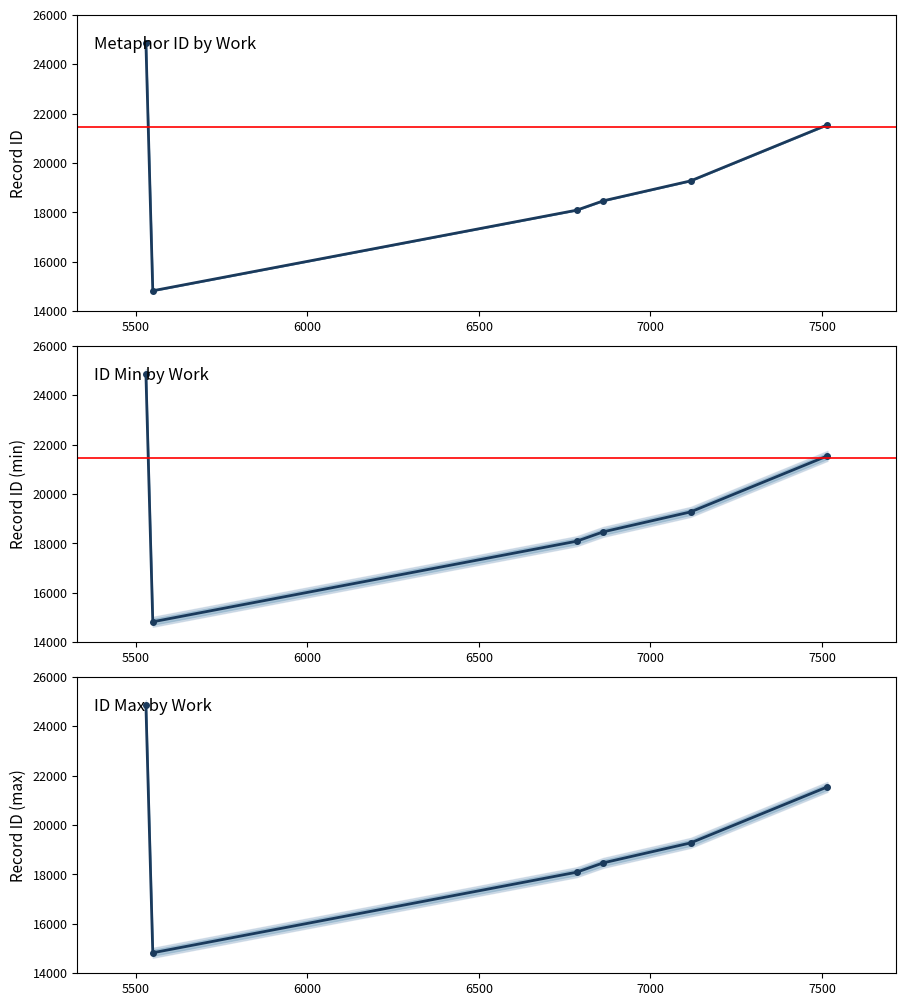

What is the difference between the maximum and second lowest values in the min id series?

6762.0